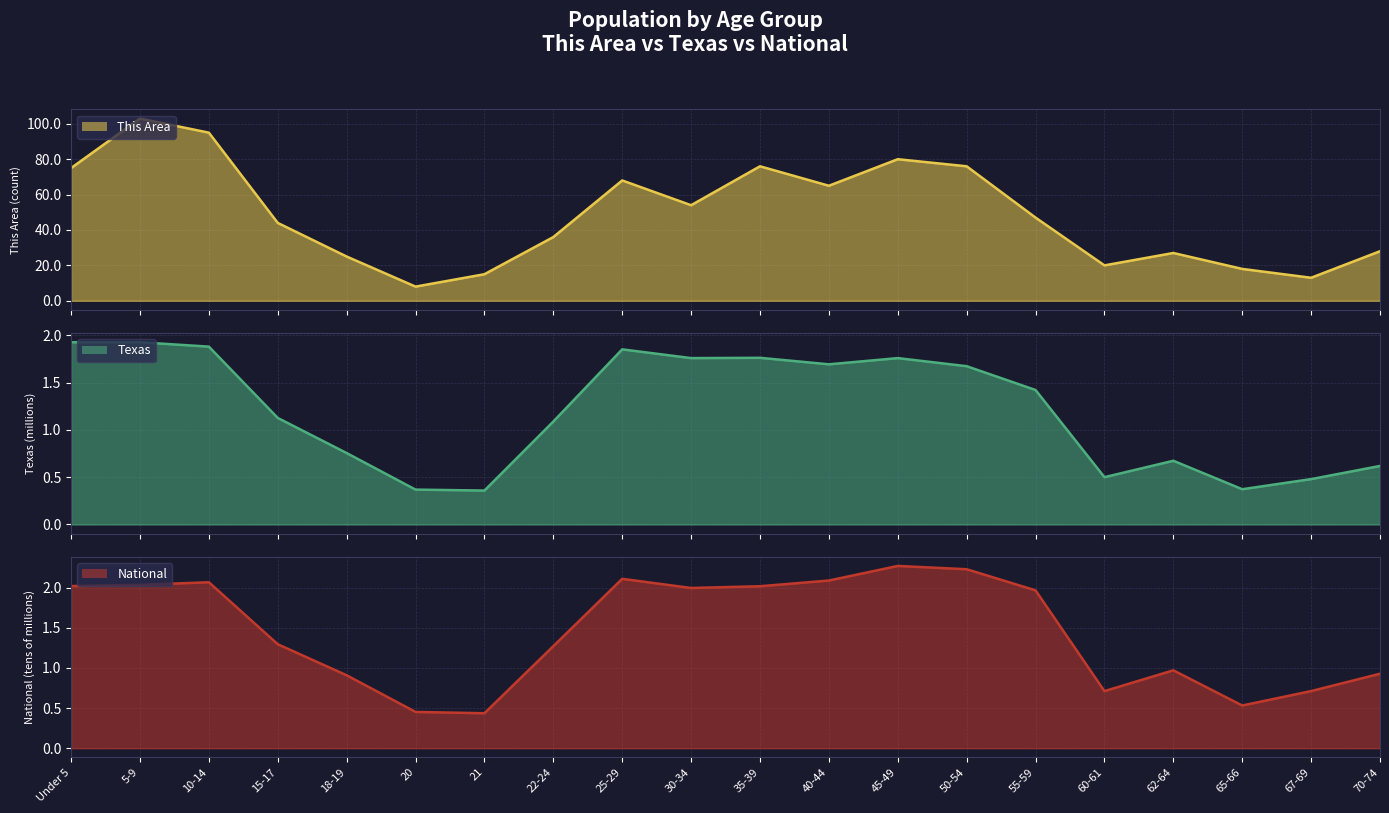

Which has a higher value, 45-49 or 67-69?

45-49